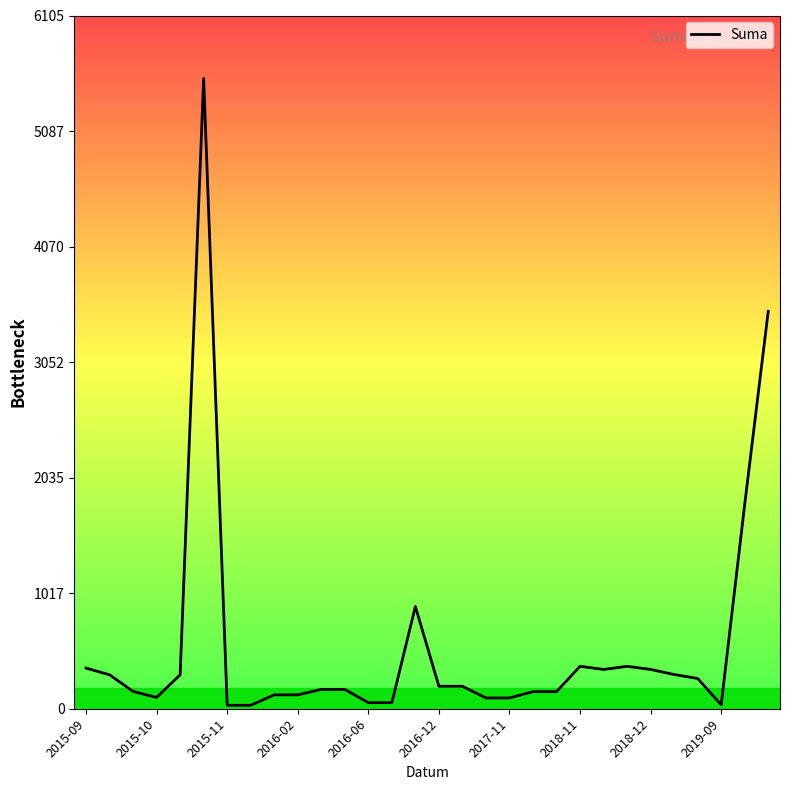

What is the difference between the maximum and minimum values?

5519.8